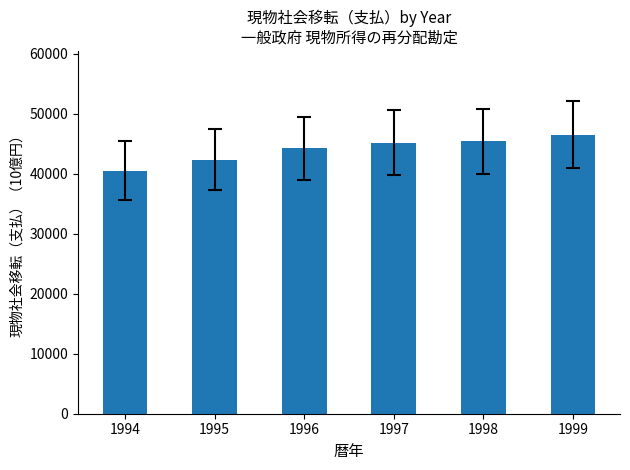

What is the difference between the maximum and minimum values?

5957.6